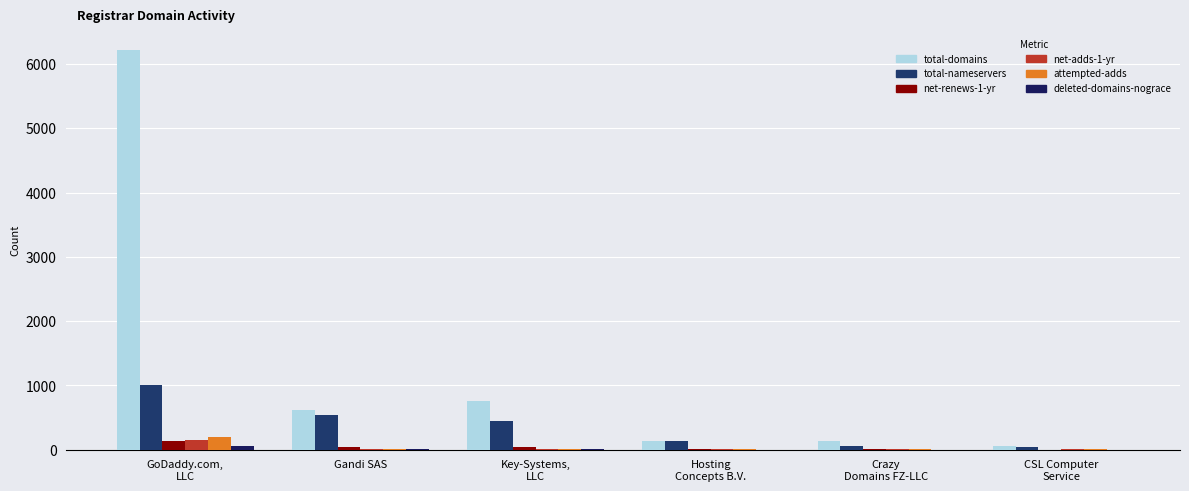

Reading left to right, what are all the values shown in this chart?

total-domains: GoDaddy.com,
LLC=6214	Gandi SAS=618	Key-Systems,
LLC=759	Hosting
Concepts B.V.=128	Crazy
Domains FZ-LLC=133	CSL Computer
Service=49
total-nameservers: GoDaddy.com,
LLC=1006	Gandi SAS=533	Key-Systems,
LLC=453	Hosting
Concepts B.V.=131	Crazy
Domains FZ-LLC=64	CSL Computer
Service=40
net-renews-1-yr: GoDaddy.com,
LLC=134	Gandi SAS=45	Key-Systems,
LLC=36	Hosting
Concepts B.V.=3	Crazy
Domains FZ-LLC=4	CSL Computer
Service=1
net-adds-1-yr: GoDaddy.com,
LLC=155	Gandi SAS=13	Key-Systems,
LLC=12	Hosting
Concepts B.V.=7	Crazy
Domains FZ-LLC=4	CSL Computer
Service=4
attempted-adds: GoDaddy.com,
LLC=203	Gandi SAS=13	Key-Systems,
LLC=13	Hosting
Concepts B.V.=7	Crazy
Domains FZ-LLC=6	CSL Computer
Service=4
deleted-domains-nograce: GoDaddy.com,
LLC=58	Gandi SAS=3	Key-Systems,
LLC=13	Hosting
Concepts B.V.=1	Crazy
Domains FZ-LLC=0	CSL Computer
Service=0